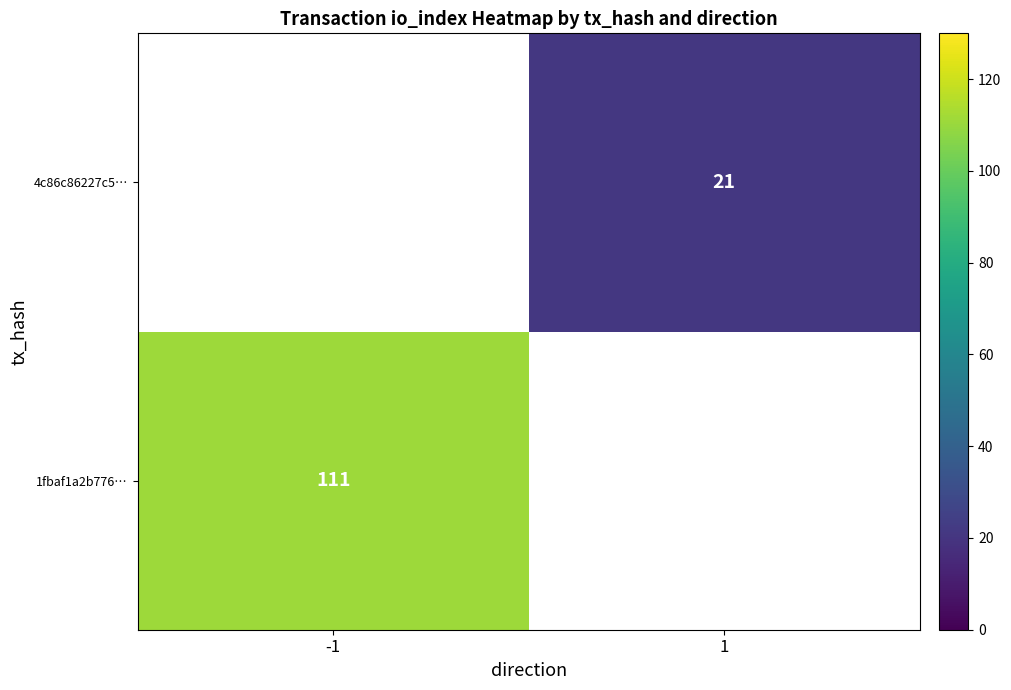

The value of 4c86c86227c5… at 1 is 21. True or false?

True